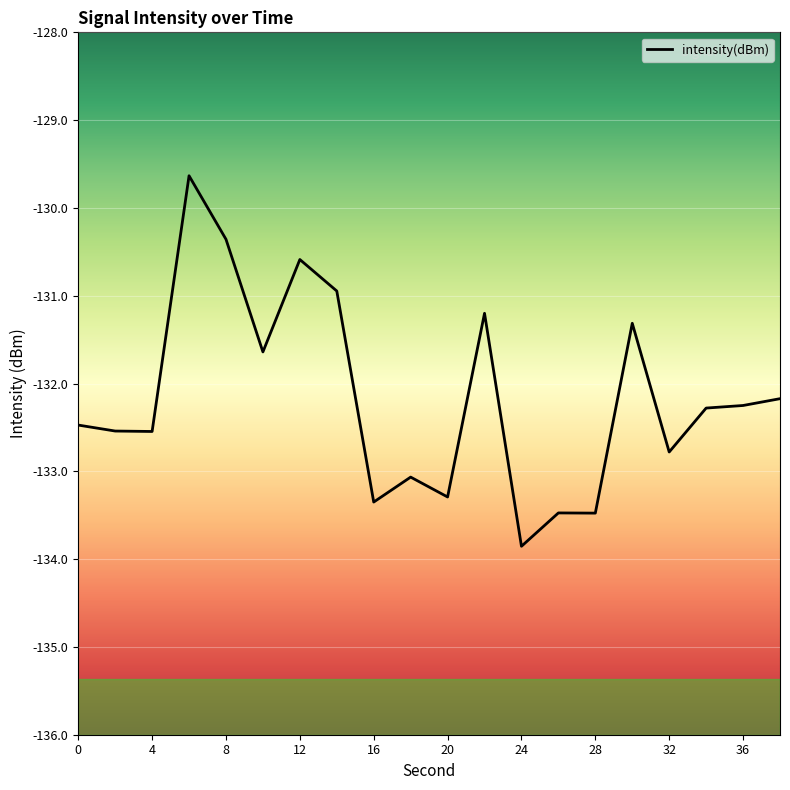

How many values are below -132?

13